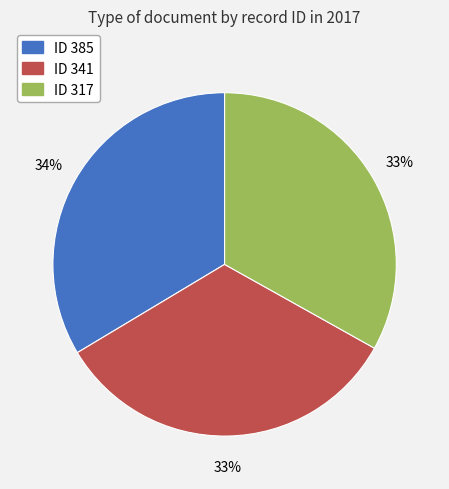

To the nearest percent, what portion does ID 385 represent?

34%